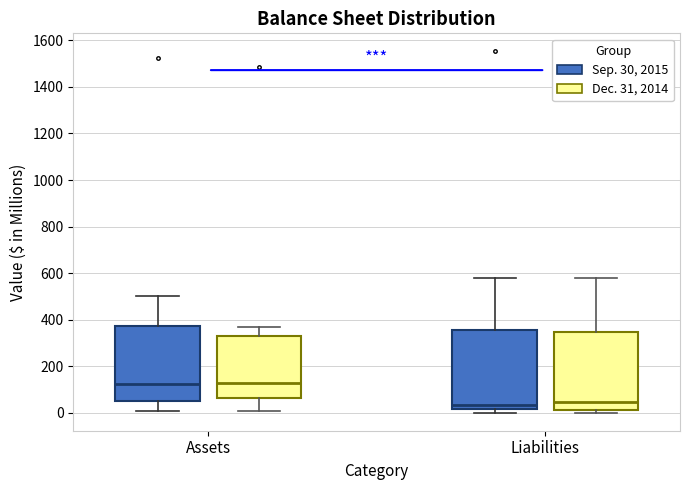

Where does the median line of the box for Liabilities (Dec. 31, 2014) sit on the y-axis? The values are not printed on the chart, so give them approximately, as read against the axis.

40